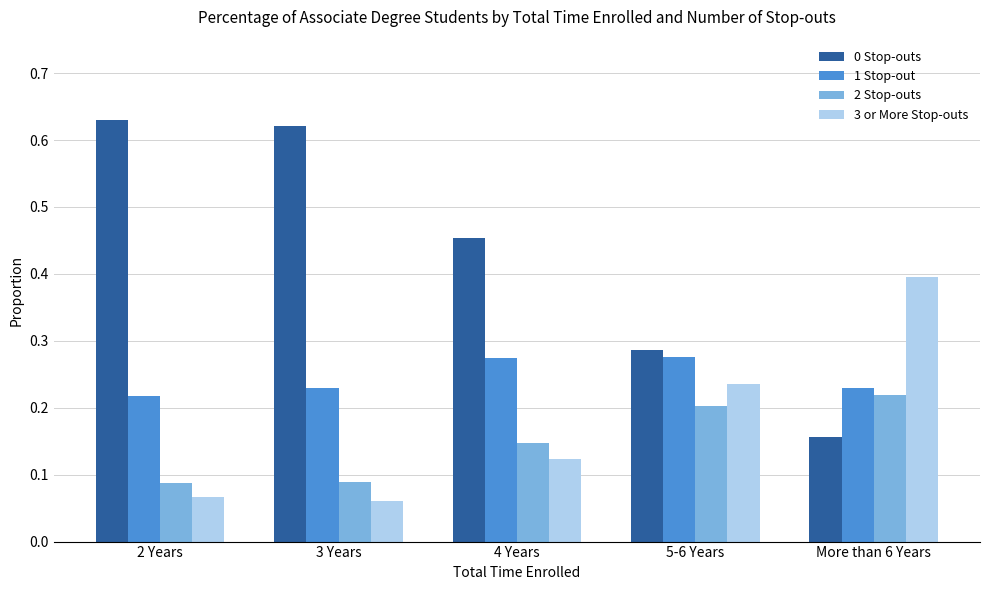

Is it true that 2 Stop-outs equals 0.3 at 5-6 Years?

False